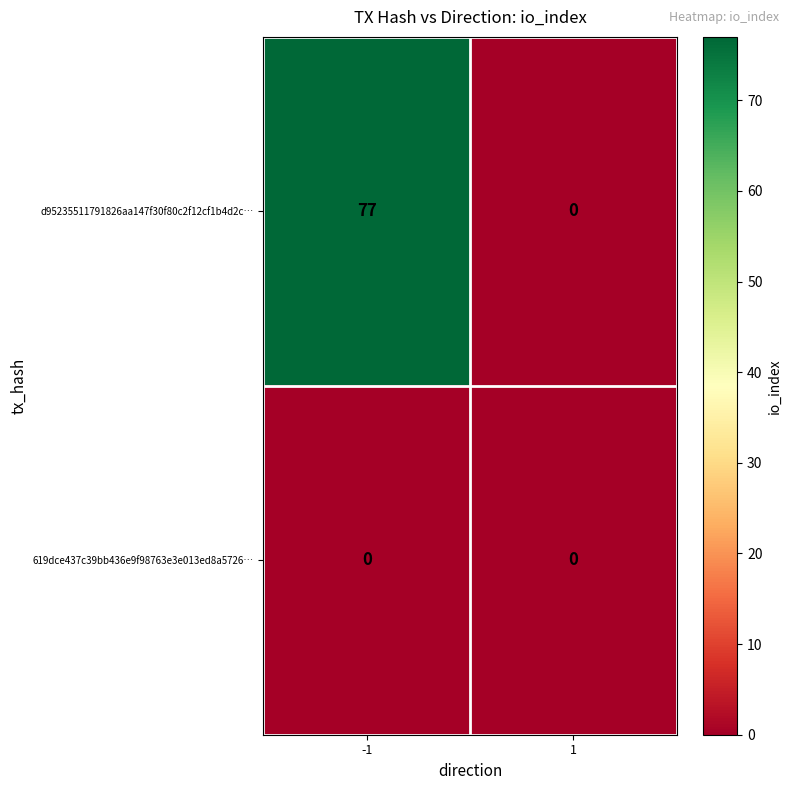

What is the difference between the maximum and minimum values in the d95235511791826aa147f30f80c2f12cf1b4d2c… series?

77